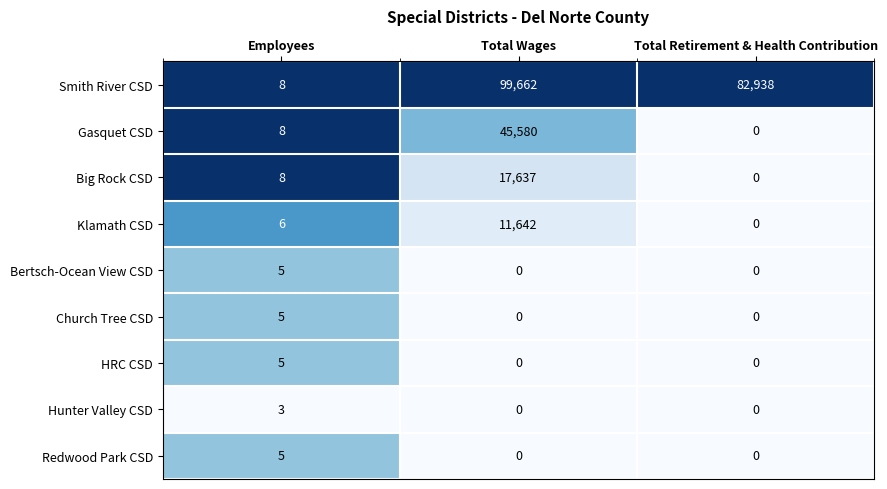

True or false: HRC CSD has a value of -3 at Total Wages.

False